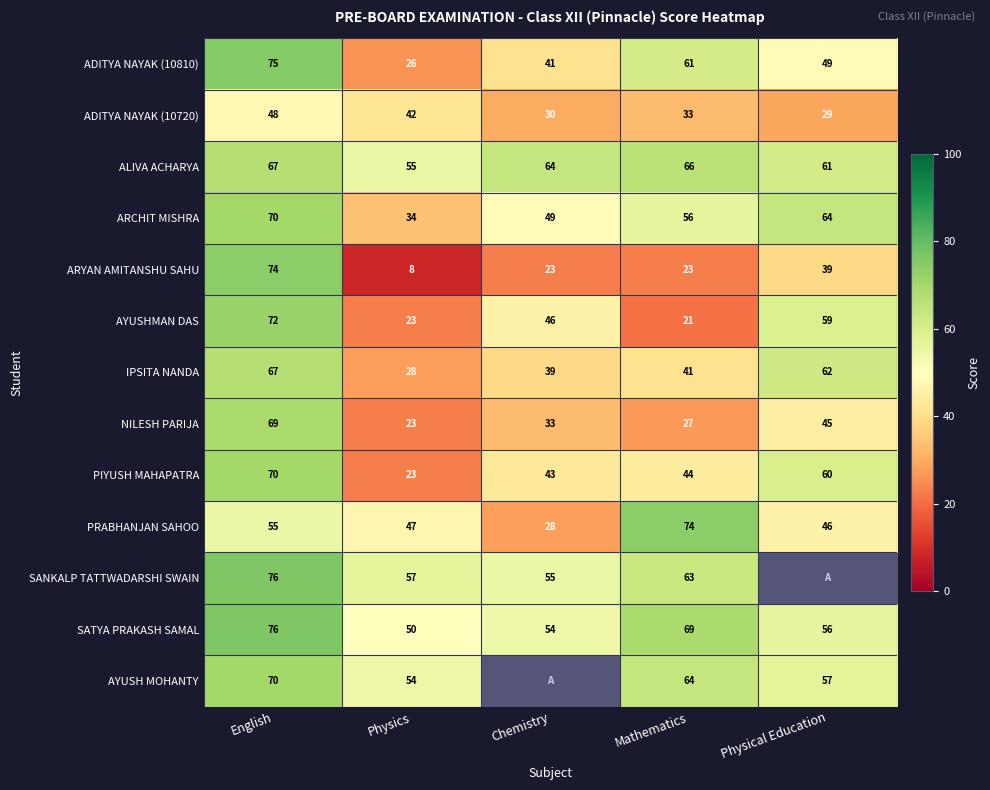

Which category has the highest value in the IPSITA NANDA series?

English